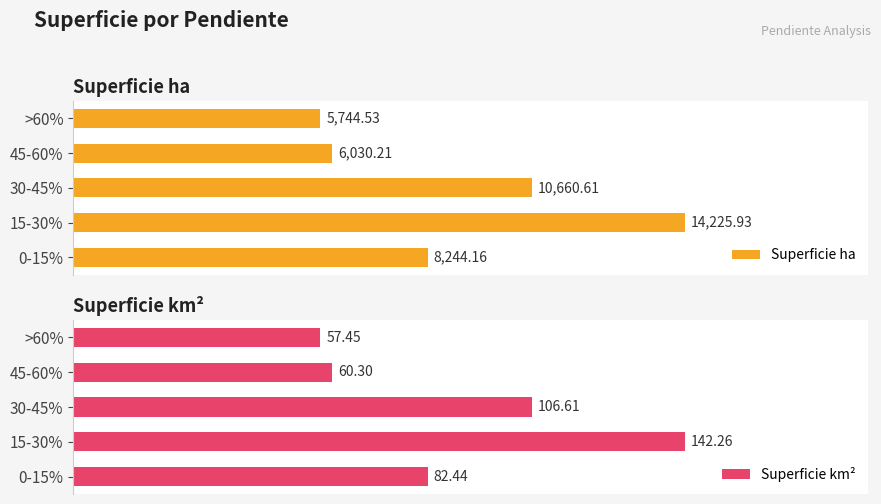

True or false: Superficie ha has a value of 101.9 at 0-15%.

False